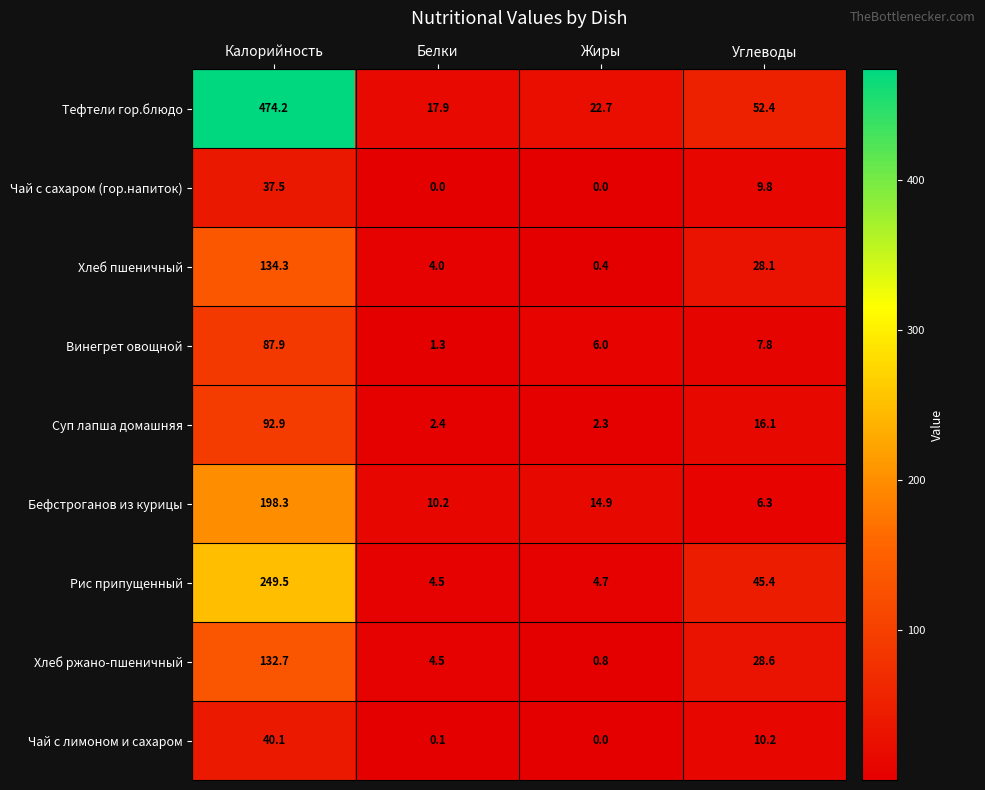

List the series in order of their peak value, highest first.

Тефтели гор.блюдо, Рис припущенный, Бефстроганов из курицы, Хлеб пшеничный, Хлеб ржано-пшеничный, Суп лапша домашняя, Винегрет овощной, Чай с лимоном и сахаром, Чай с сахаром (гор.напиток)